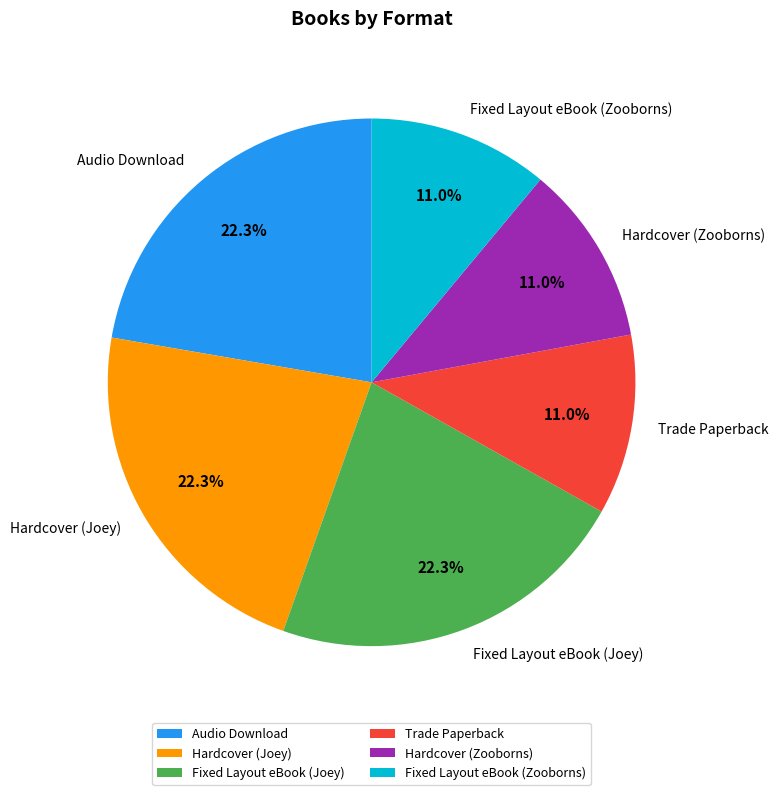

Count the number of slices in the pie.

6